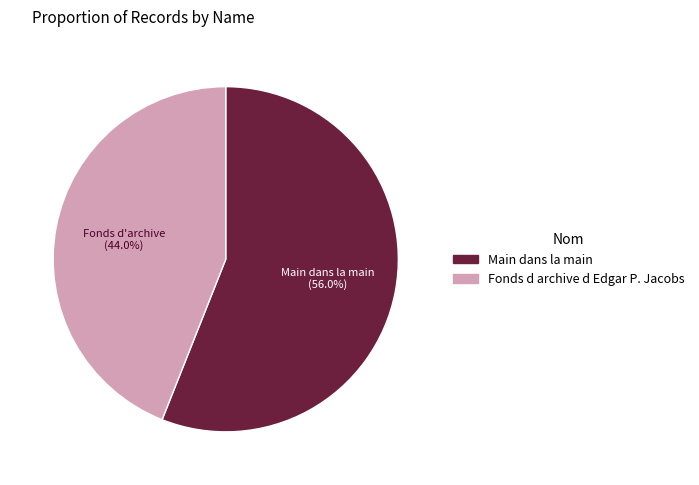

Approximately how many times larger is the value at Main dans la main compared to Fonds d archive d Edgar P. Jacobs?

1.3